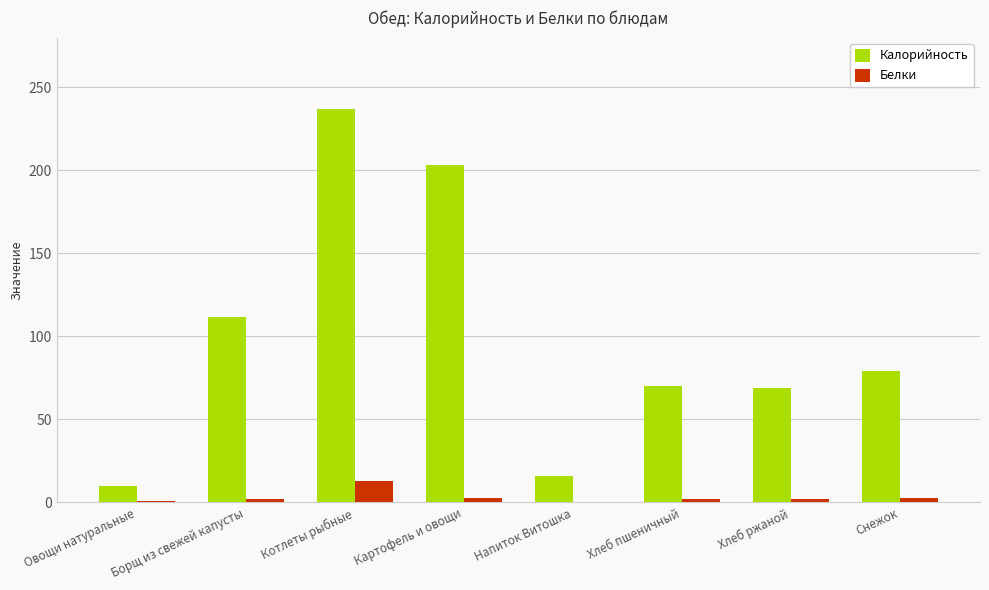

True or false: Белки has a value of 0 at Напиток Витошка.

True